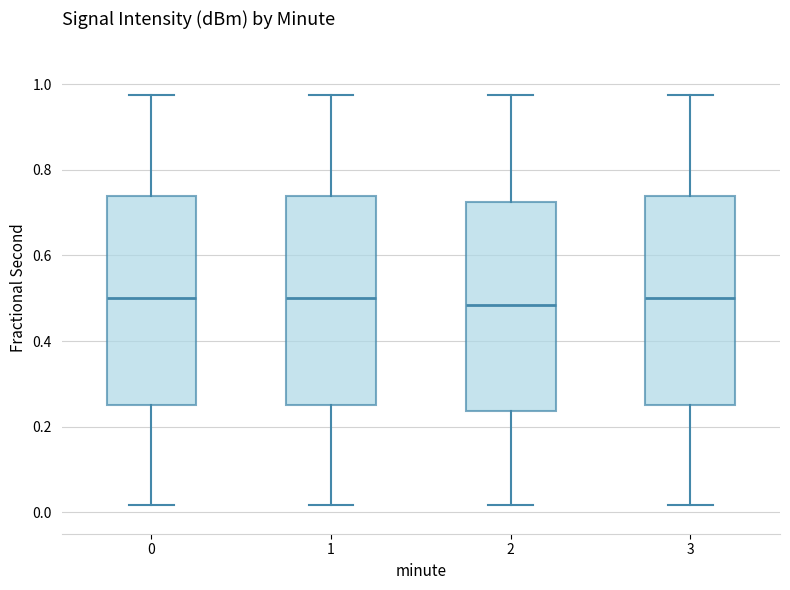

Reading left to right, transcribe this box plot: for each box, give where its median line is, the range the box spans, and where its two whiskers end, as read against the y-axis. The values are not printed on the chart, so give them approximately, as read against the axis.

0: median 0.50, box 0.26 to 0.74, whiskers 0.02 to 0.98
1: median 0.50, box 0.26 to 0.74, whiskers 0.02 to 0.98
2: median 0.48, box 0.24 to 0.72, whiskers 0.02 to 0.98
3: median 0.50, box 0.26 to 0.74, whiskers 0.02 to 0.98